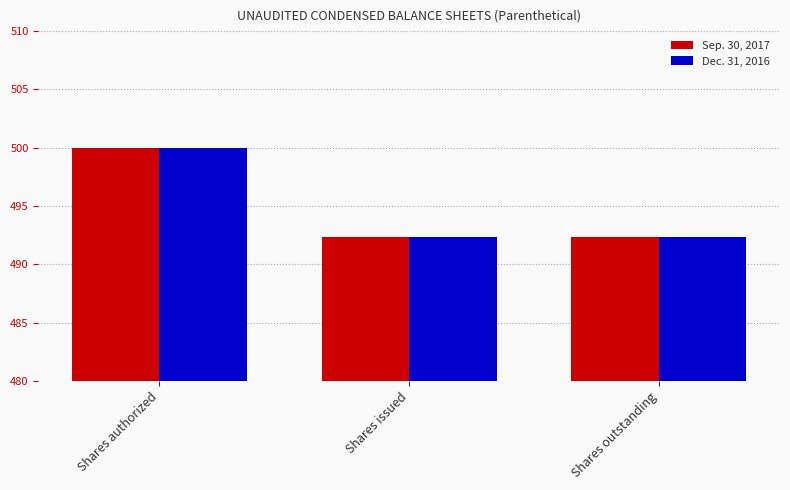

At how many categories does at least one series exceed 497?

1